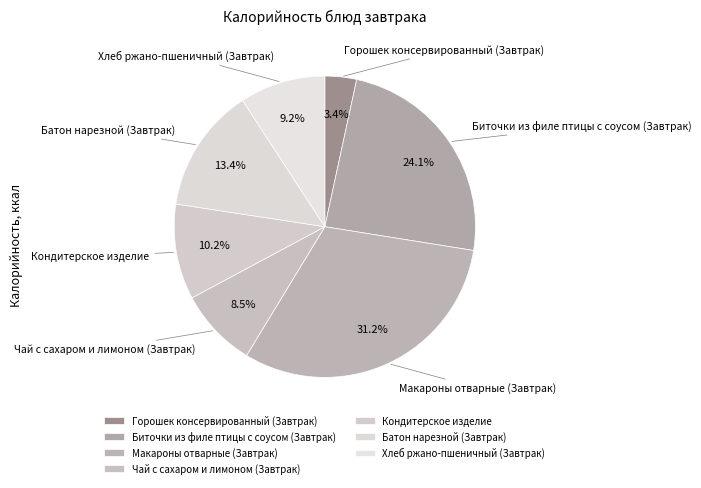

To the nearest percent, what is the combined percentage of Батон нарезной (Завтрак) and Биточки из филе птицы с соусом (Завтрак)?

38%